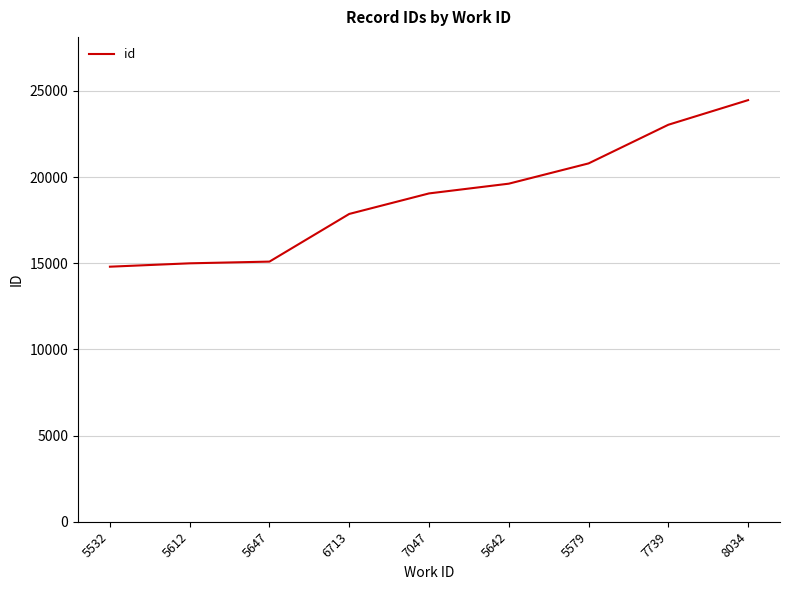

What is the minimum value shown in the chart?

14799